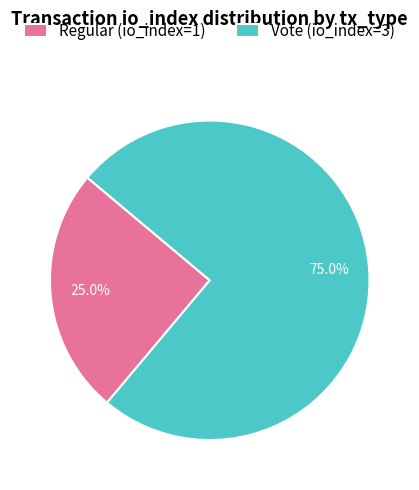

Count the number of slices in the pie.

2